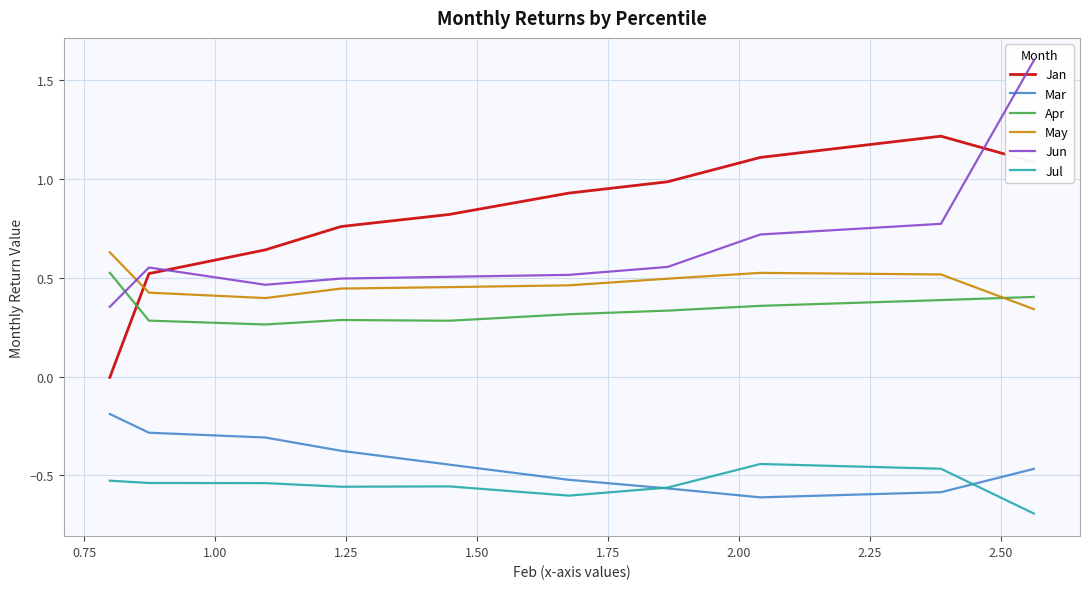

What are all the series names shown in the legend?

Jan, Mar, Apr, May, Jun, Jul